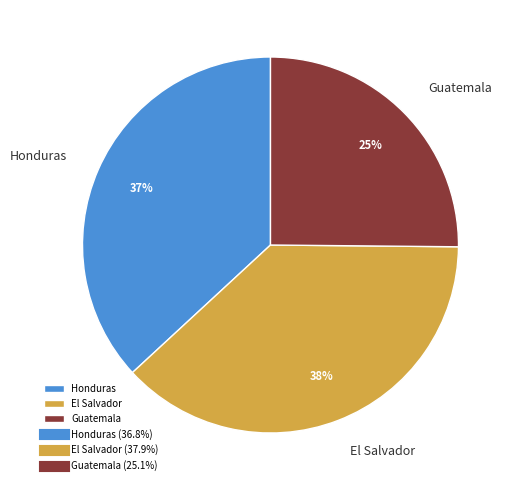

To the nearest percent, what is the combined percentage of El Salvador and Guatemala?

63%